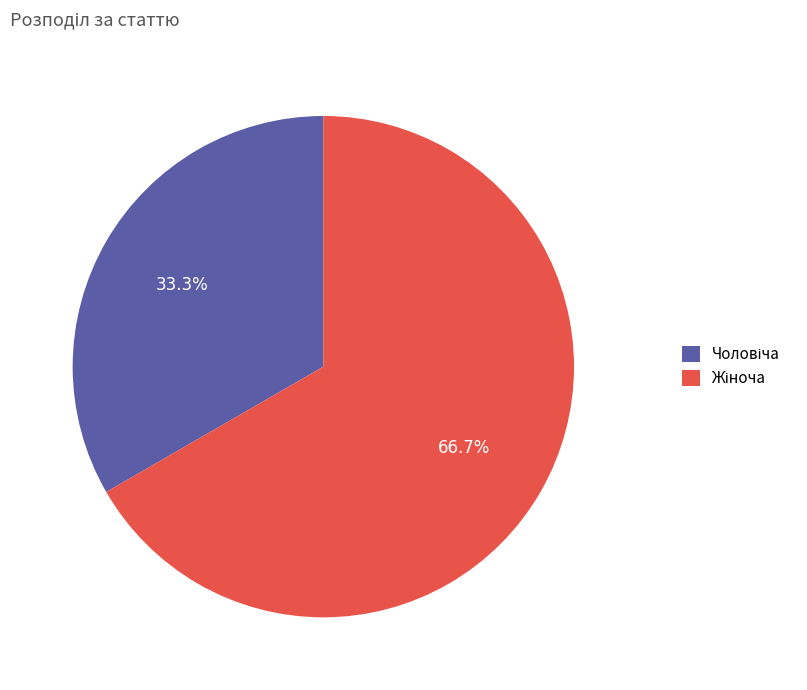

Is there a majority slice in this chart?

Yes